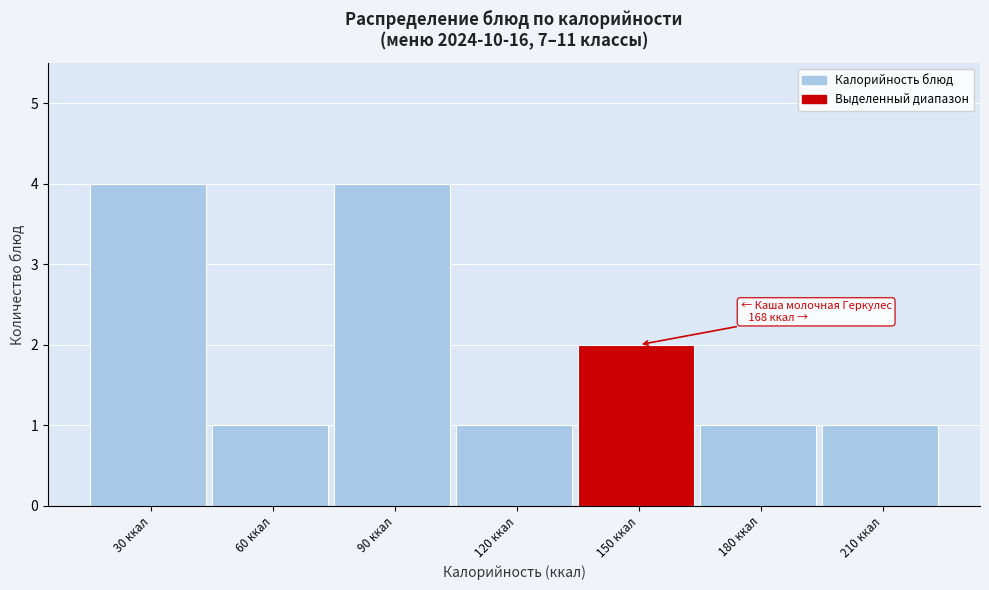

Reading left to right, transcribe all the data shown in this chart.

30 ккал=4	60 ккал=1	90 ккал=4	120 ккал=1	150 ккал=2	180 ккал=1	210 ккал=1